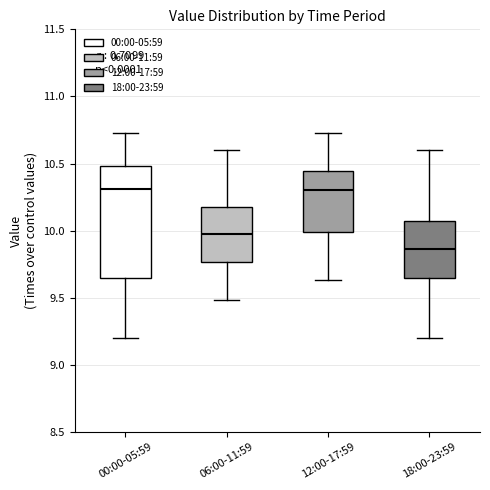

Comparing the boxes themselves (not the whiskers), which one is the tallest?

00:00-05:59